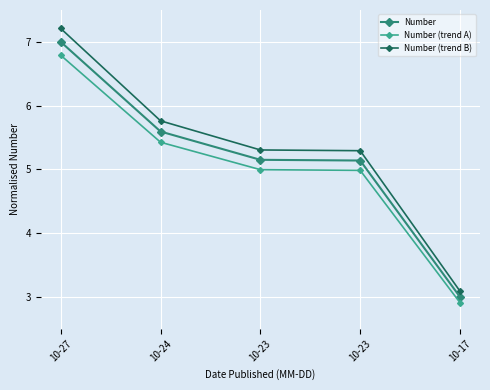

True or false: Number (trend A) and Number intersect in this chart.

False